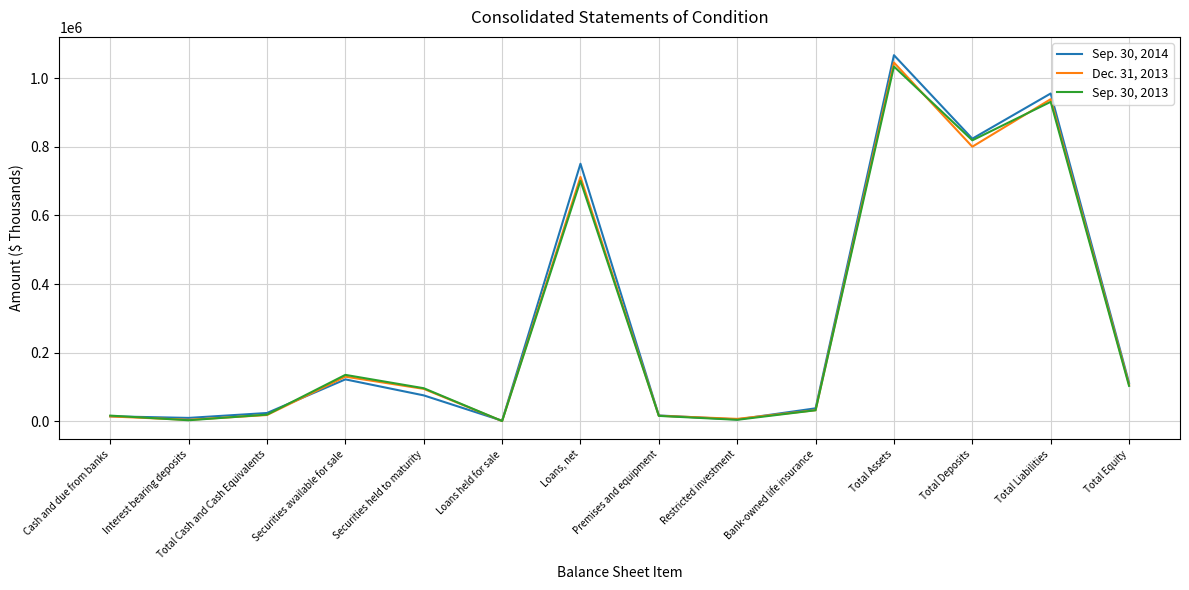

What is the difference between the second highest and minimum values in the Sep. 30, 2013 series?

930907